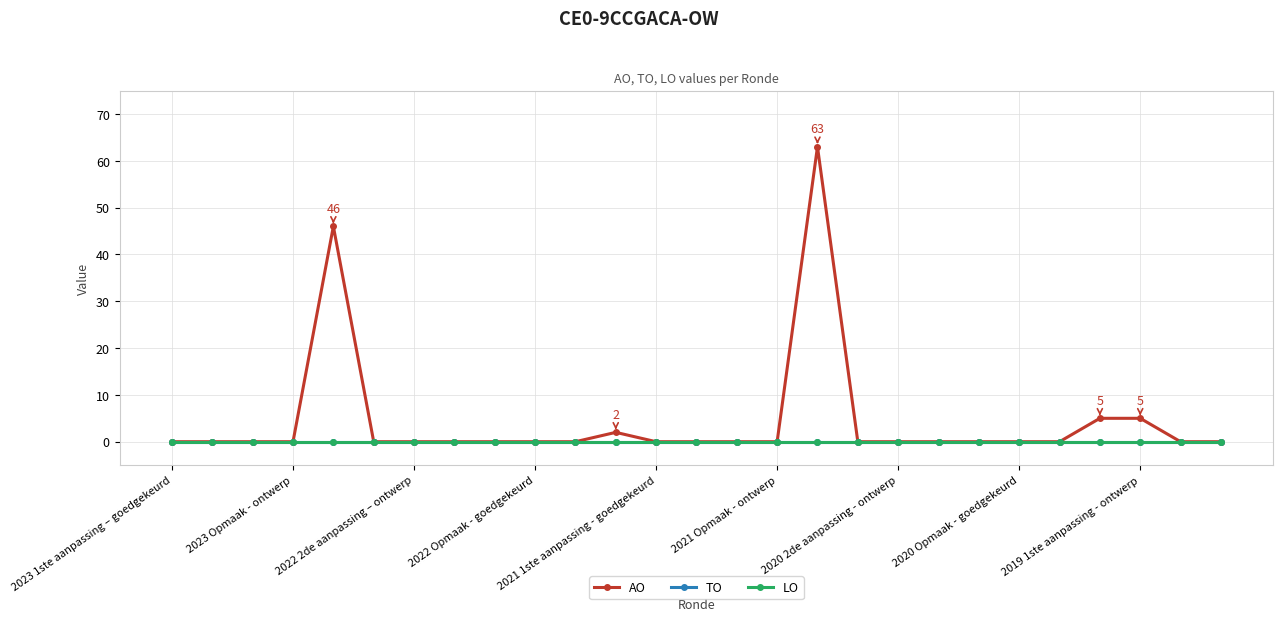

Is this an area chart (filled region under the line)?

No